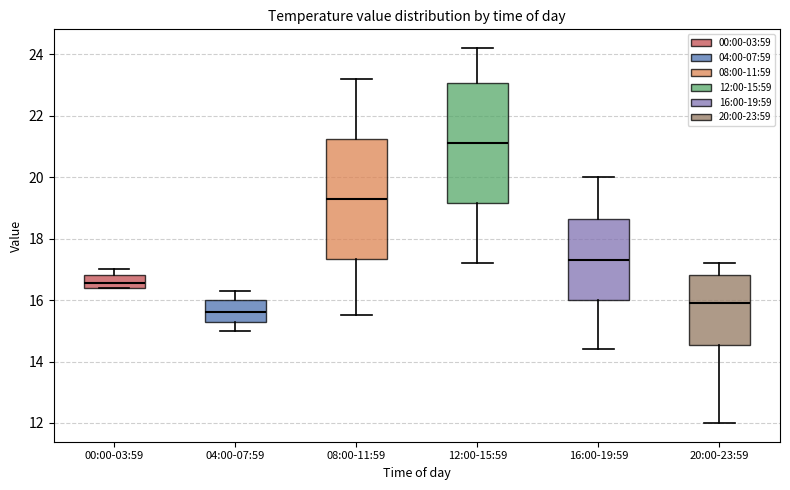

Which box has the highest median line?

12:00-15:59